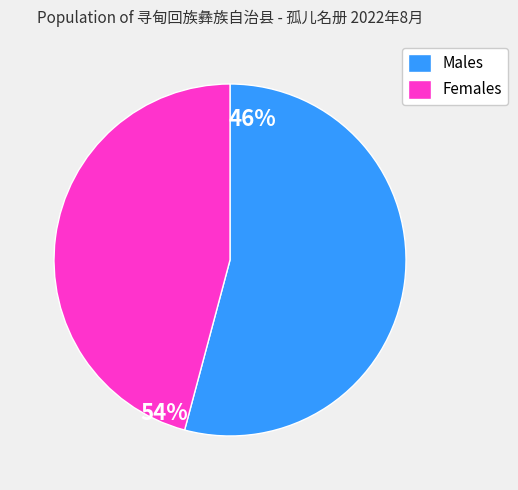

Does any single category account for the majority?

Yes